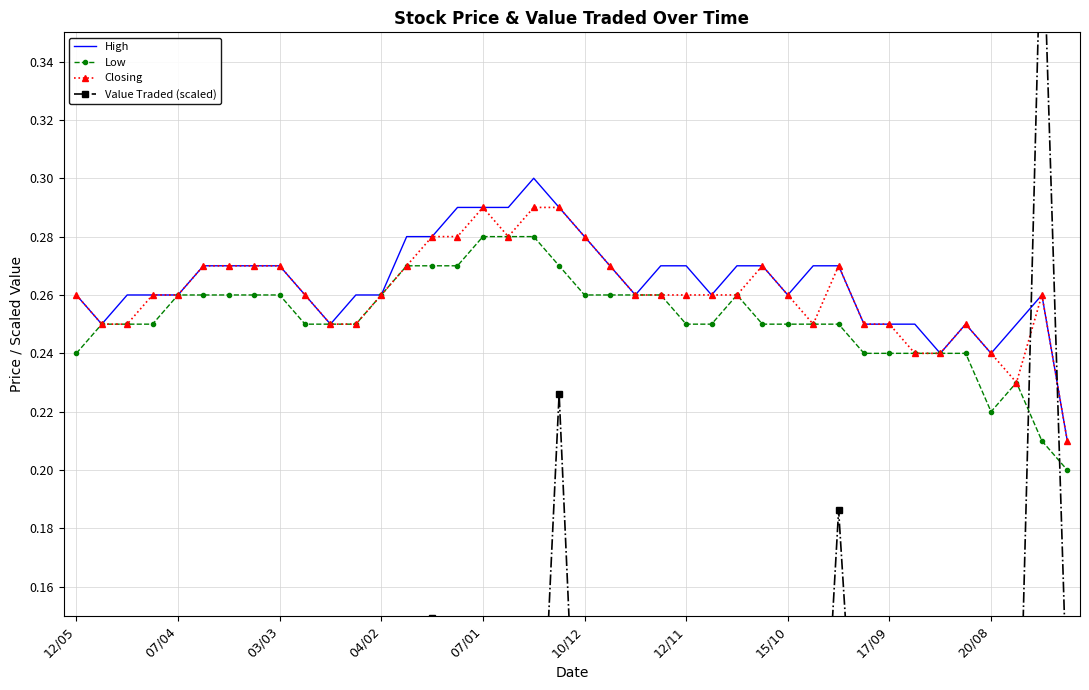

True or false: Value Traded (scaled) and High intersect in this chart.

True